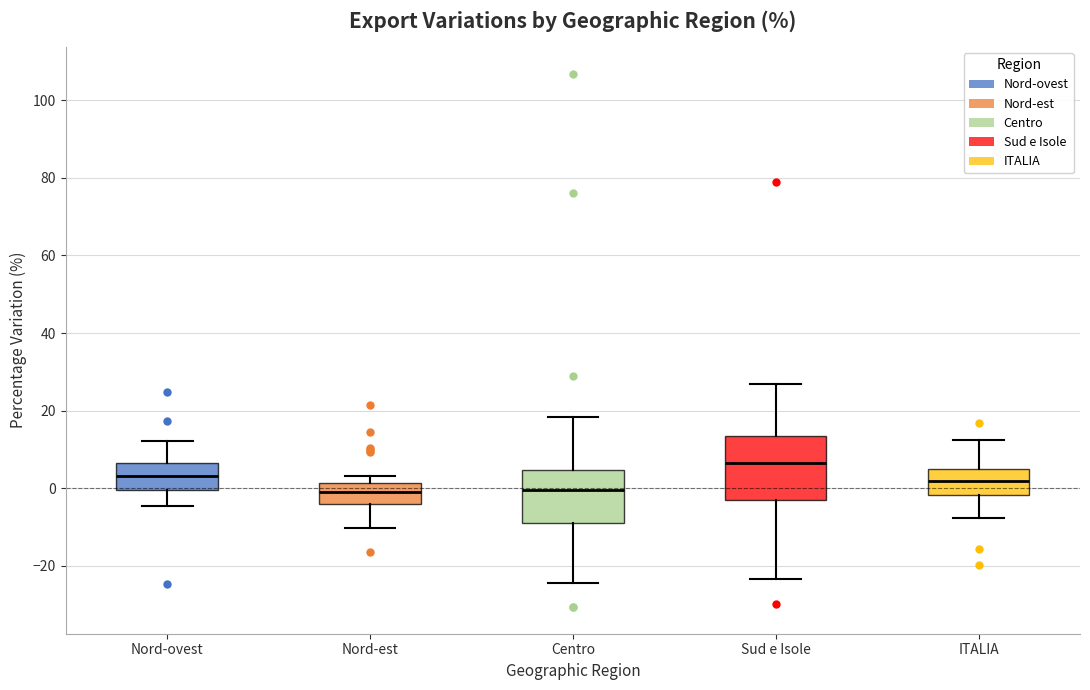

Reading left to right, transcribe this box plot: for each box, give where its median line is, the range the box spans, and where its two whiskers end, as read against the y-axis. The values are not printed on the chart, so give them approximately, as read against the axis.

Nord-ovest: median 4, box 0 to 6, whiskers -4 to 12
Nord-est: median 0, box -4 to 2, whiskers -10 to 4
Centro: median 0, box -8 to 4, whiskers -24 to 18
Sud e Isole: median 6, box -4 to 14, whiskers -24 to 26
ITALIA: median 2, box -2 to 4, whiskers -8 to 12